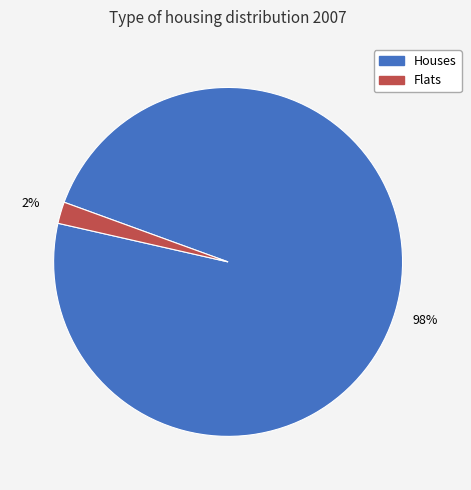

Is there any slice that represents more than half of the pie?

Yes